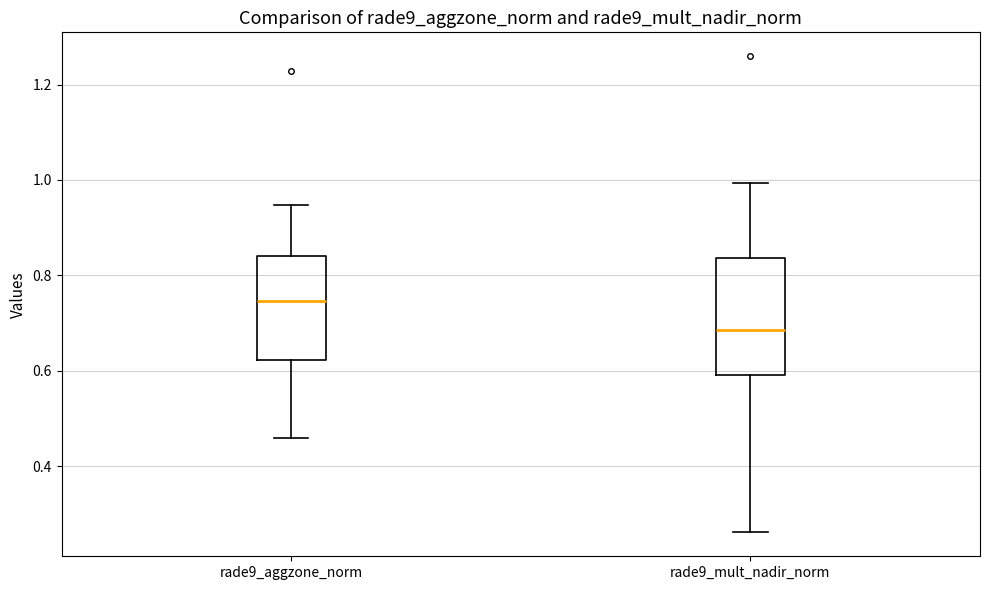

Which box's median line is the lowest?

rade9_mult_nadir_norm